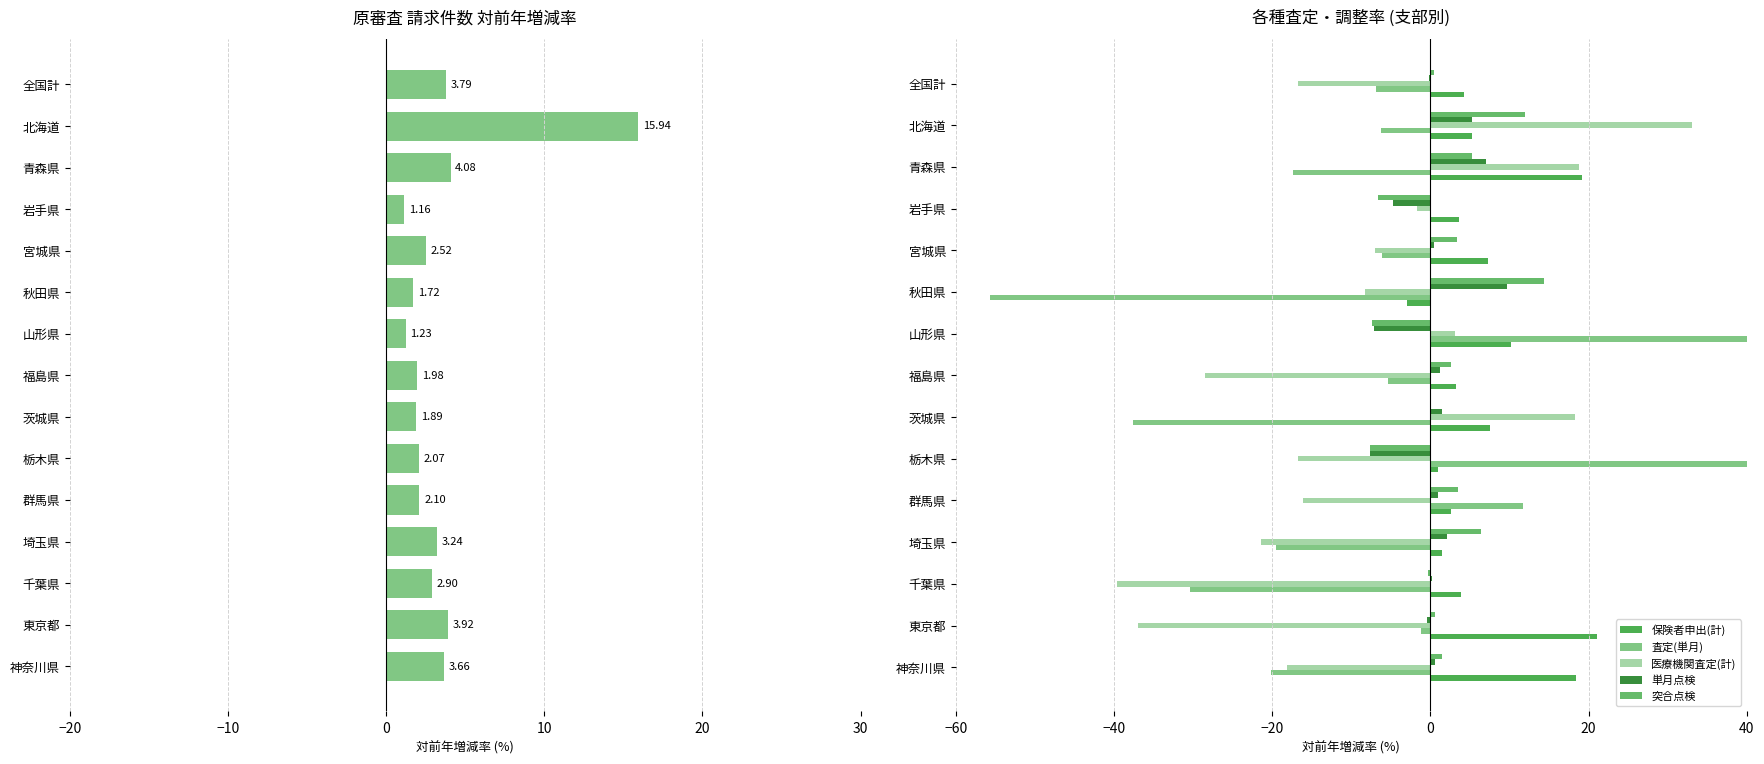

Rank the series at 東京都 from highest to lowest value.

保険者申出(計), 請求(医科歯科計), 突合点検, 単月点検, 査定(単月), 医療機関査定(計)